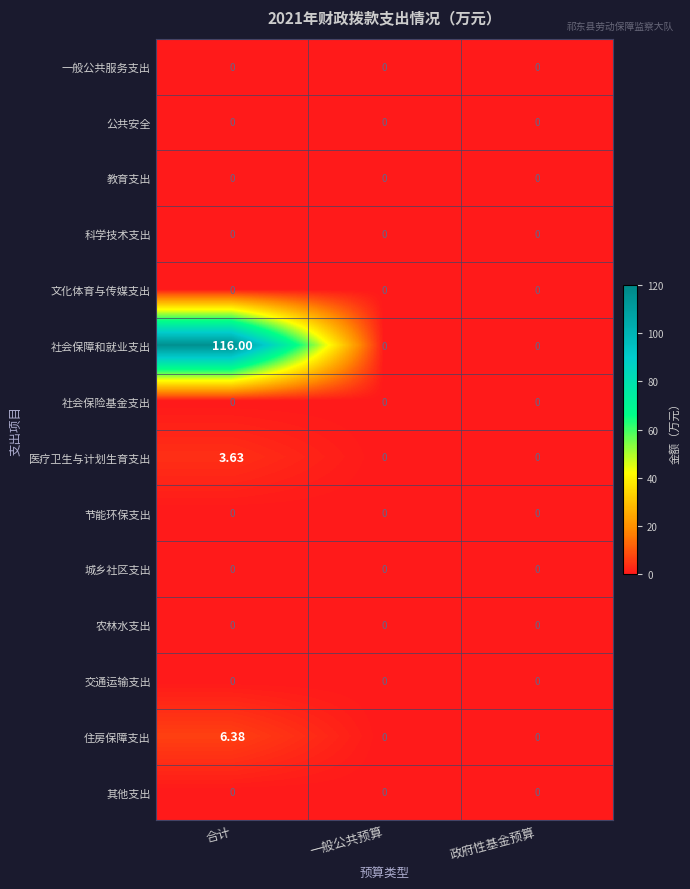

Which series has the largest total across all categories?

社会保障和就业支出